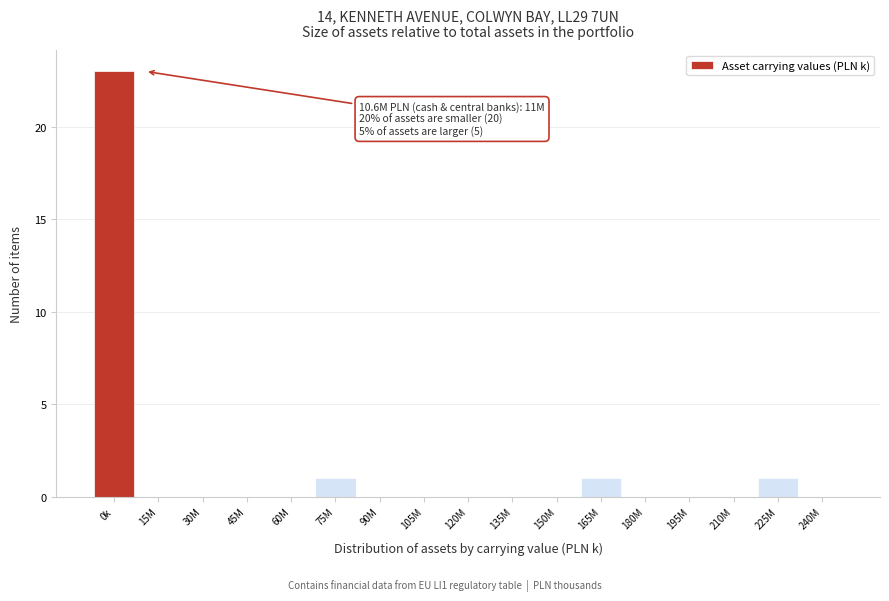

Reading left to right, extract all data points from this chart.

0k=23	15M=0	30M=0	45M=0	60M=0	75M=1	90M=0	105M=0	120M=0	135M=0	150M=0	165M=1	180M=0	195M=0	210M=0	225M=1	240M=0